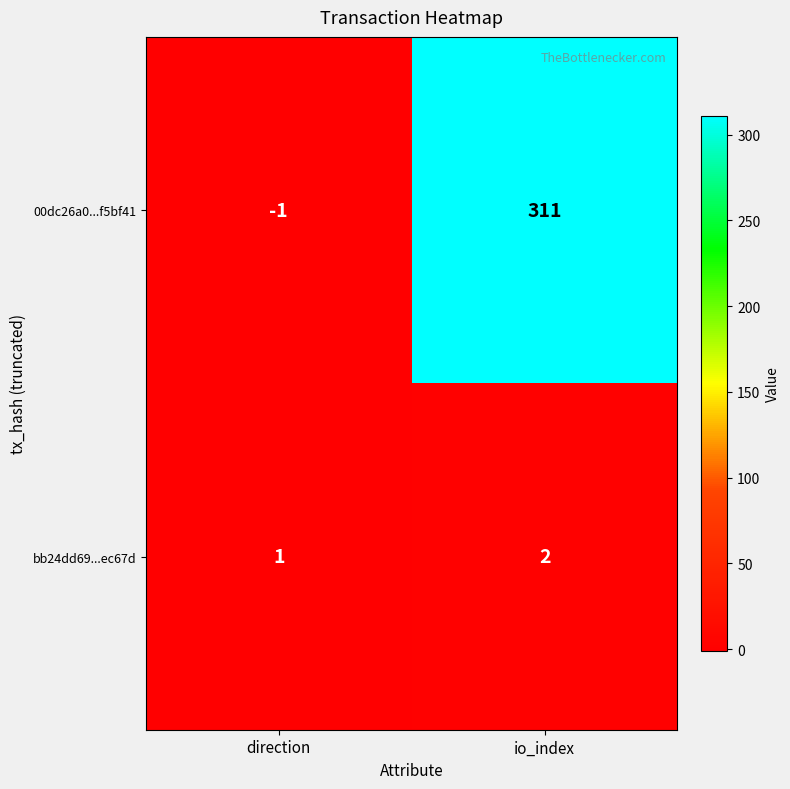

Reading left to right, extract all data points from this chart.

00dc26a0...f5bf41: -1	311
bb24dd69...ec67d: 1	2